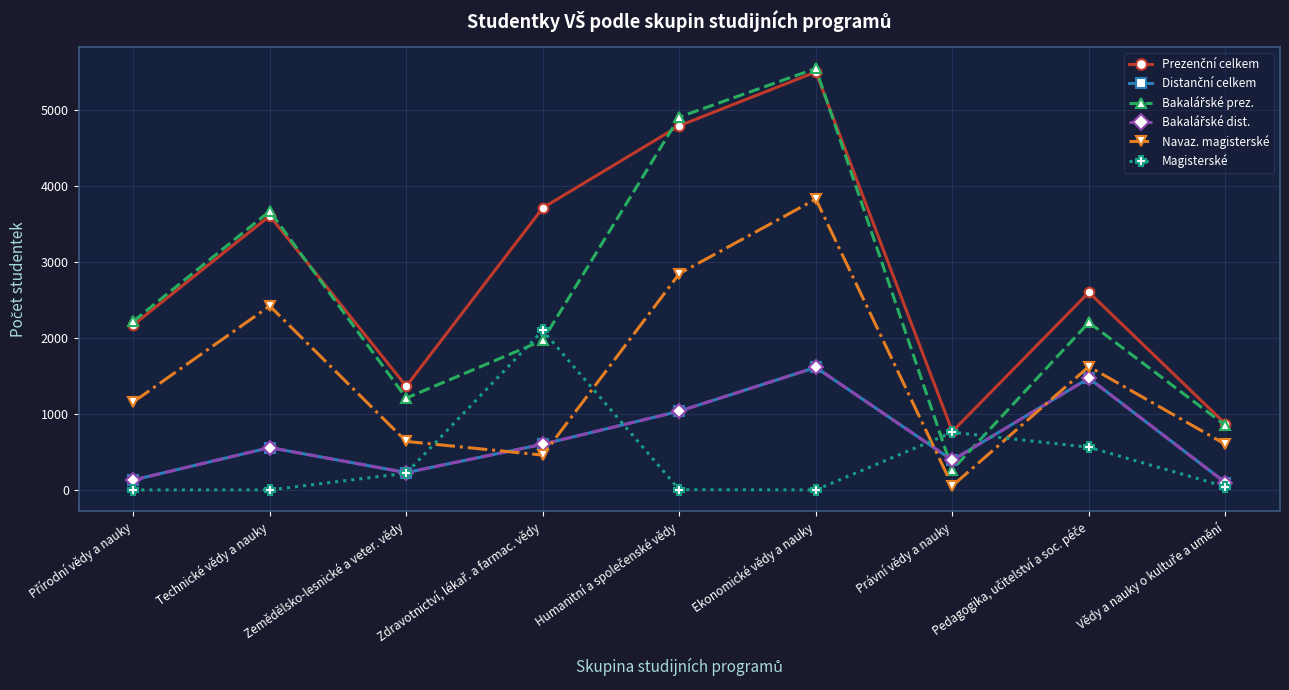

Does the chart have visible grid lines?

Yes